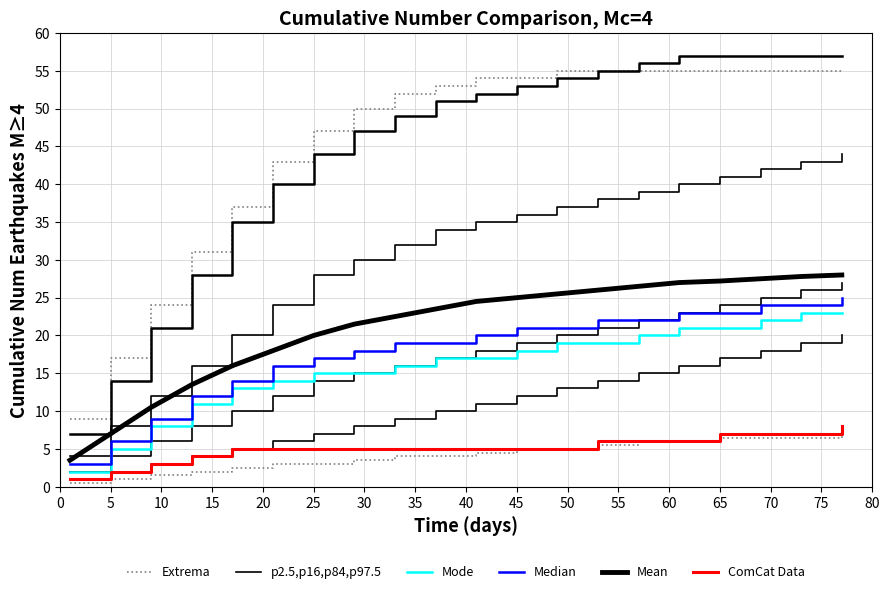

What is the difference between the maximum and minimum values in the Mean series?

24.5